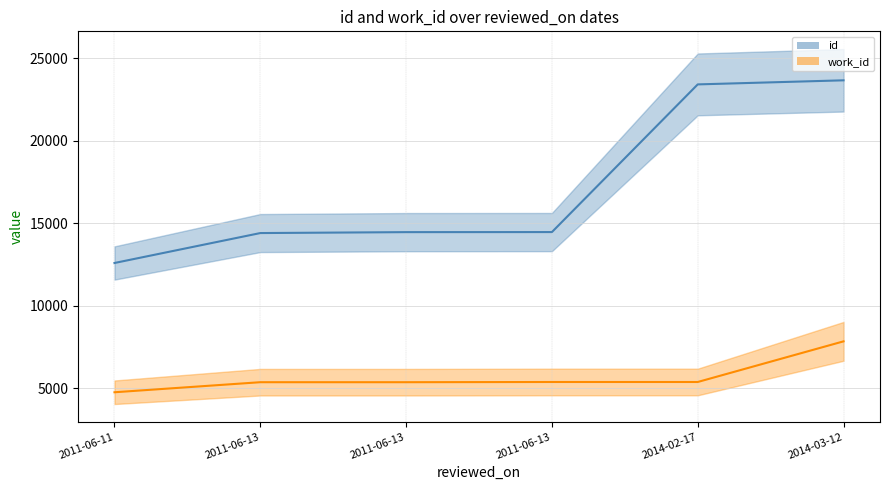

Is it true that id equals 23652 at 2014-03-12?

True